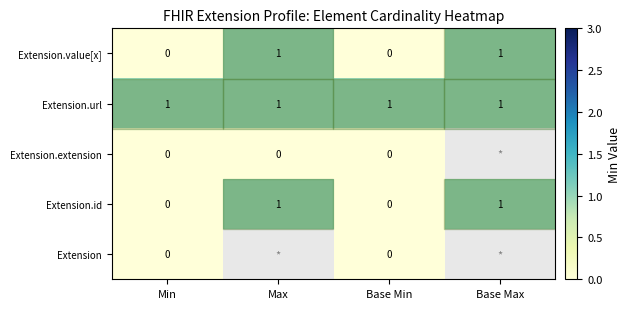

The Extension.url series shows 1 at Max. True or false?

True